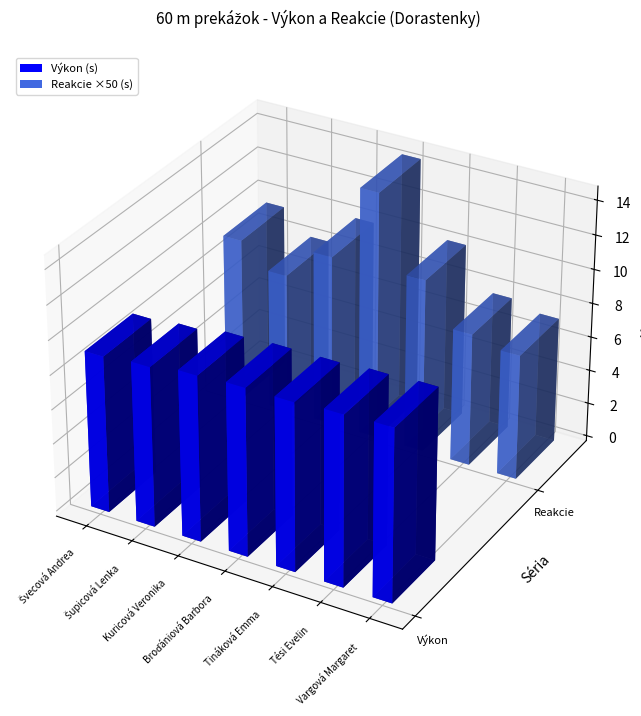

Reading left to right, list all the values displayed in this chart.

Výkon: Švecová Andrea=9.1	Šupicová Lenka=9.3	Kuricová Veronika=9.7	Broďániová Barbora=9.8	Tináková Emma=9.8	Tési Evelin=9.9	Vargová Margaret=10.0
Reakcie: Švecová Andrea=0.2	Šupicová Lenka=0.2	Kuricová Veronika=0.2	Broďániová Barbora=0.3	Tináková Emma=0.2	Tési Evelin=0.2	Vargová Margaret=0.1